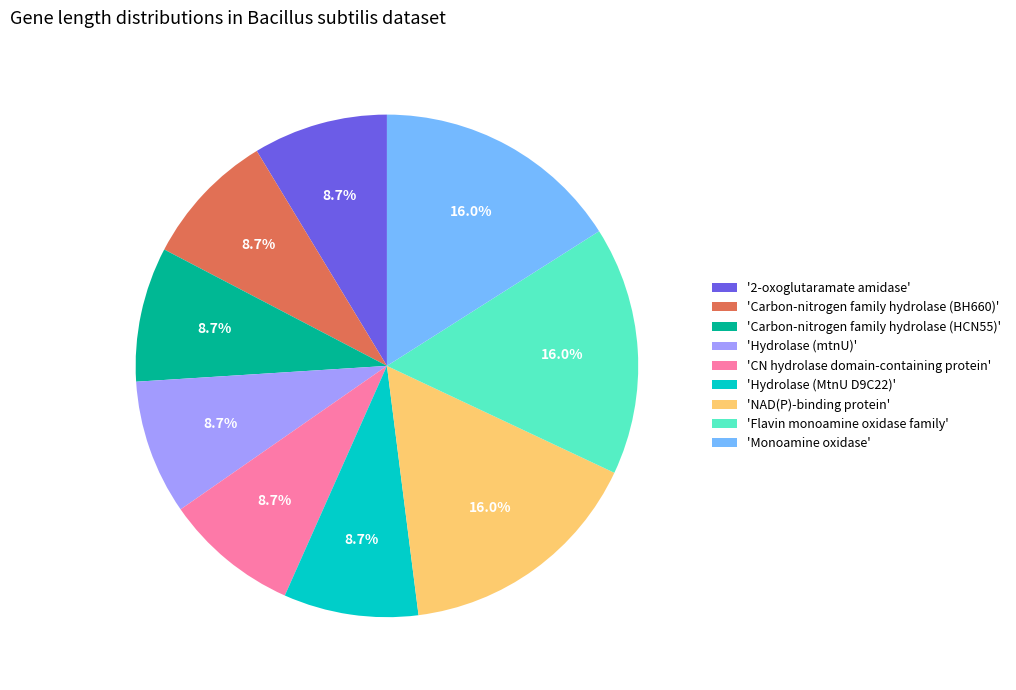

Is there a majority slice in this chart?

No